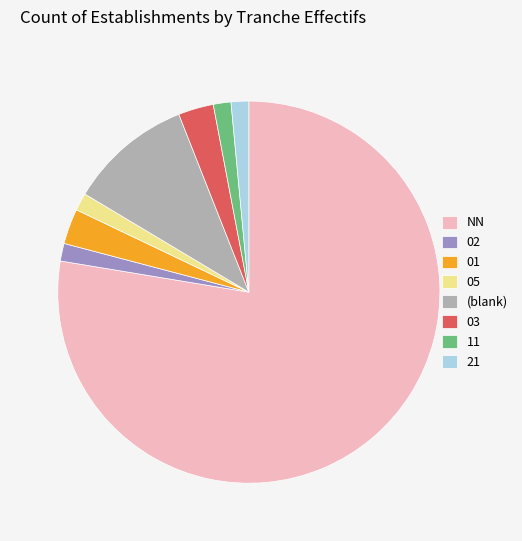

The 02 slice represents 11% of the pie. True or false?

False